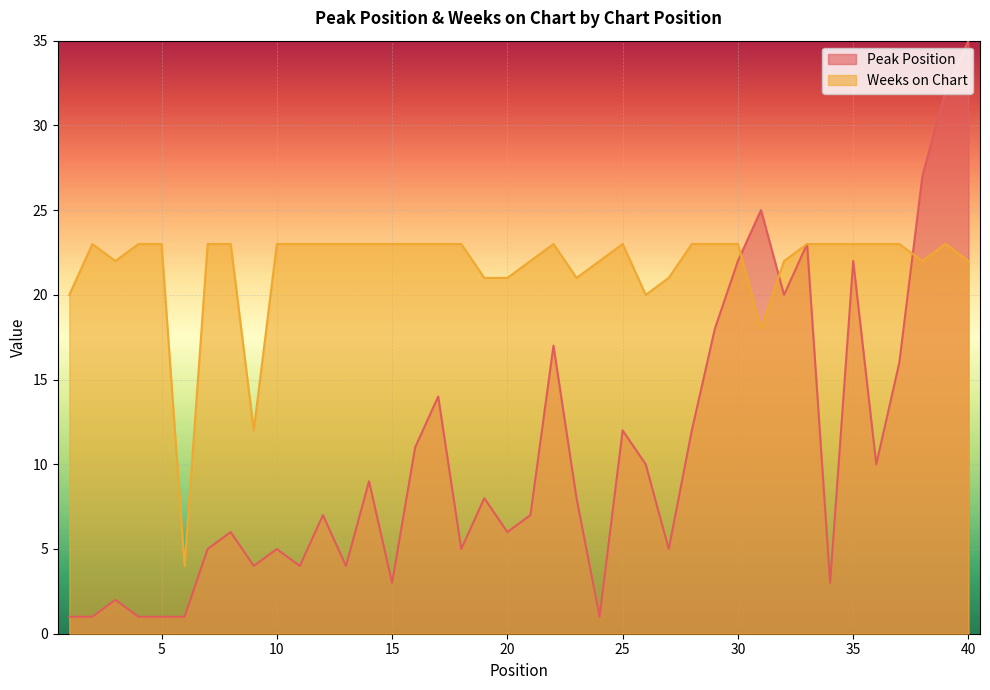

Reading right to left, list all the values displayed in this chart.

Peak Position: 35	32	27	16	10	22	3	23	20	25	22	18	12	5	10	12	1	8	17	7	6	8	5	14	11	3	9	4	7	4	5	4	6	5	1	1	1	2	1	1
Weeks on Chart: 22	23	22	23	23	23	23	23	22	18	23	23	23	21	20	23	22	21	23	22	21	21	23	23	23	23	23	23	23	23	23	12	23	23	4	23	23	22	23	20